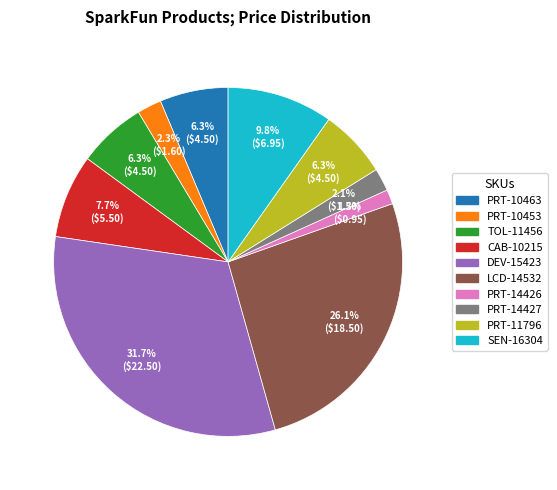

Is SEN-16304 the majority of the pie?

No